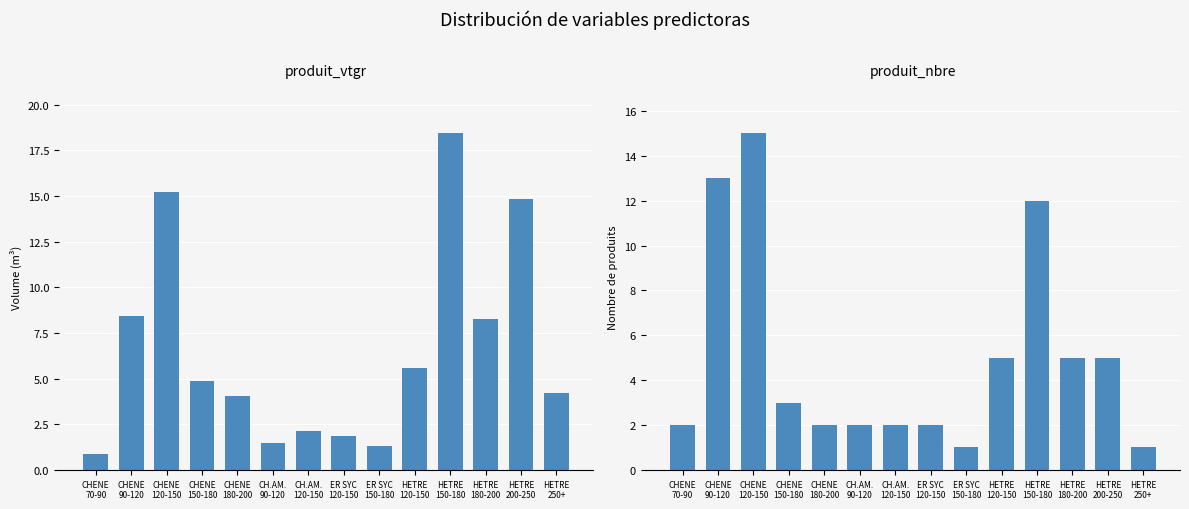

What is the average value of the produit_nbre series?

5.0